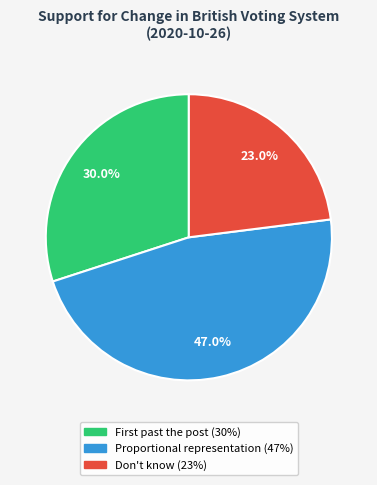

To the nearest percent, what is the combined percentage of Don't know and Proportional representation?

70%